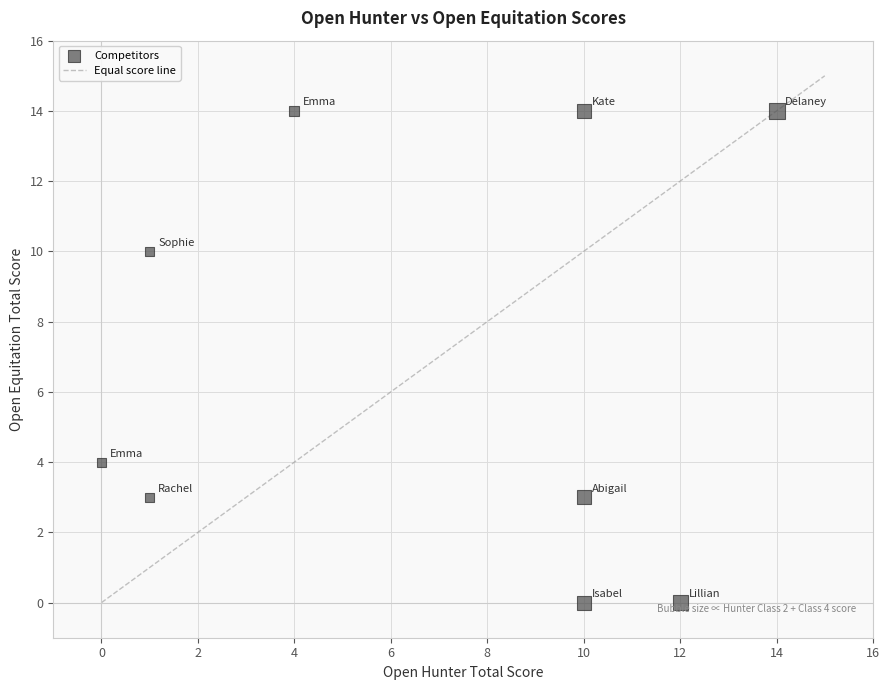

What is the average X value?

7